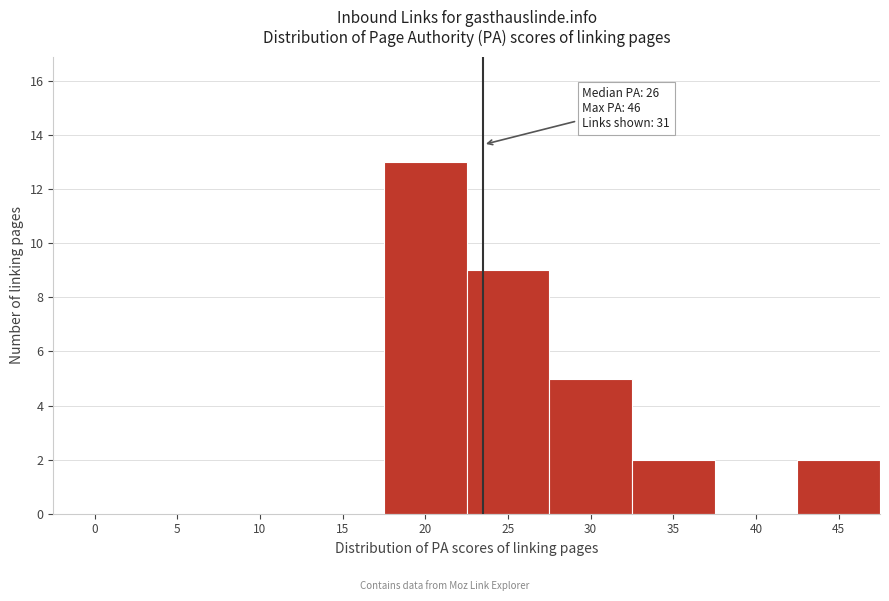

Reading left to right, transcribe all the data shown in this chart.

0=0	5=0	10=0	15=0	20=13	25=9	30=5	35=2	40=0	45=2